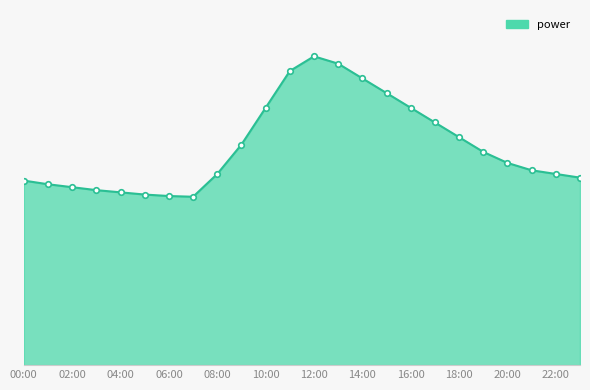

At which category does the data reach its first local valley?

07:00